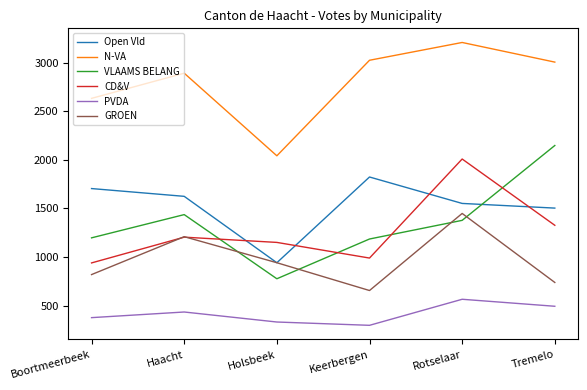

Which series has the largest total across all categories?

N-VA